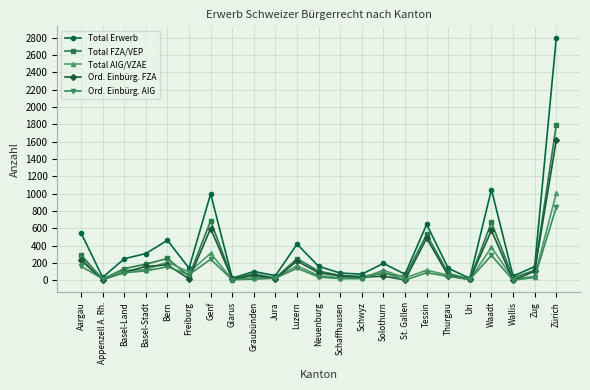

What is the greatest value displayed?

2790